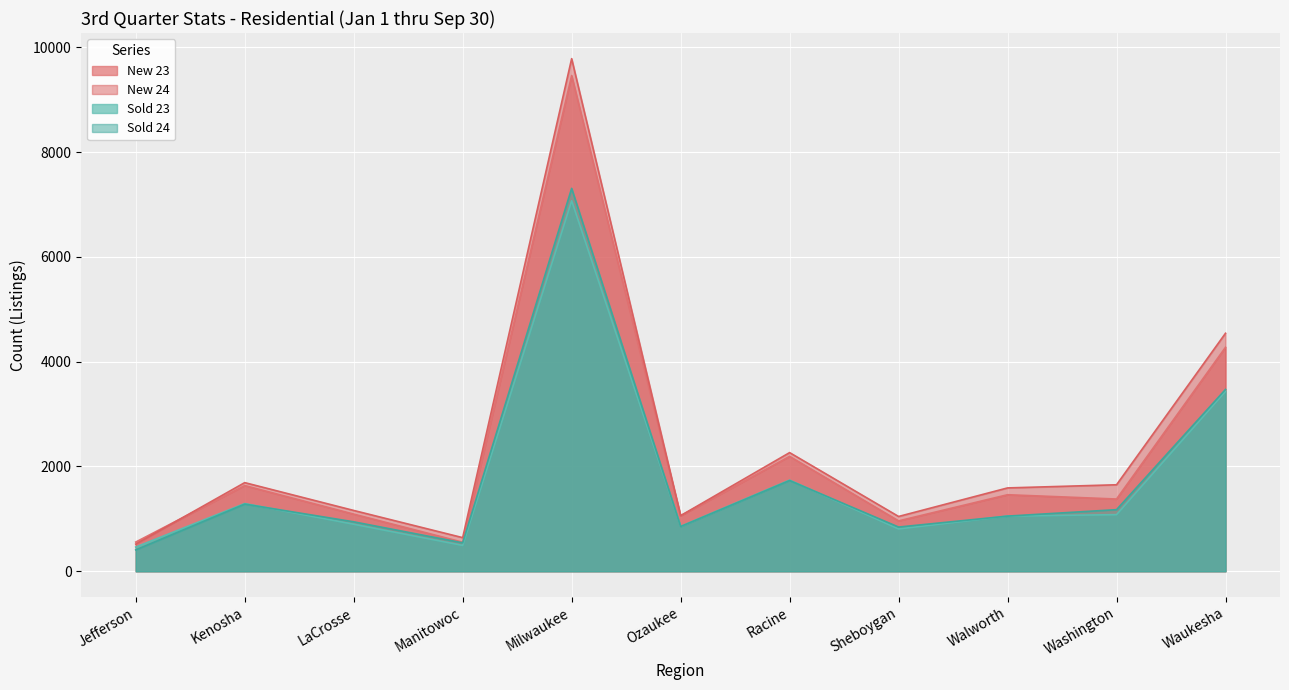

Reading left to right, what are all the values shown in this chart?

New 23: Jefferson=558	Kenosha=1636	LaCrosse=1091	Manitowoc=555	Milwaukee=9461	Ozaukee=1059	Racine=2193	Sheboygan=962	Walworth=1461	Washington=1379	Waukesha=4275
New 24: Jefferson=519	Kenosha=1692	LaCrosse=1161	Manitowoc=642	Milwaukee=9784	Ozaukee=1062	Racine=2265	Sheboygan=1046	Walworth=1591	Washington=1651	Waukesha=4543
Sold 23: Jefferson=462	Kenosha=1293	LaCrosse=898	Manitowoc=494	Milwaukee=7072	Ozaukee=857	Racine=1740	Sheboygan=808	Walworth=1054	Washington=1081	Waukesha=3435
Sold 24: Jefferson=408	Kenosha=1282	LaCrosse=944	Manitowoc=543	Milwaukee=7308	Ozaukee=854	Racine=1732	Sheboygan=844	Walworth=1053	Washington=1176	Waukesha=3471